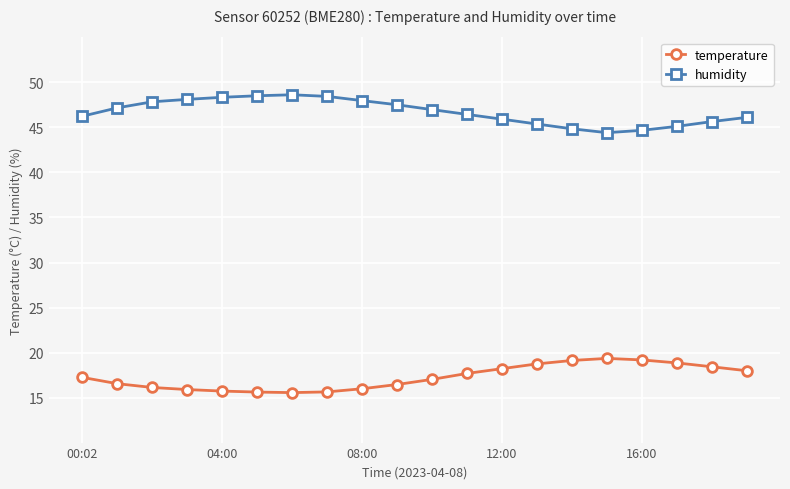

How many lines are shown in the chart?

2